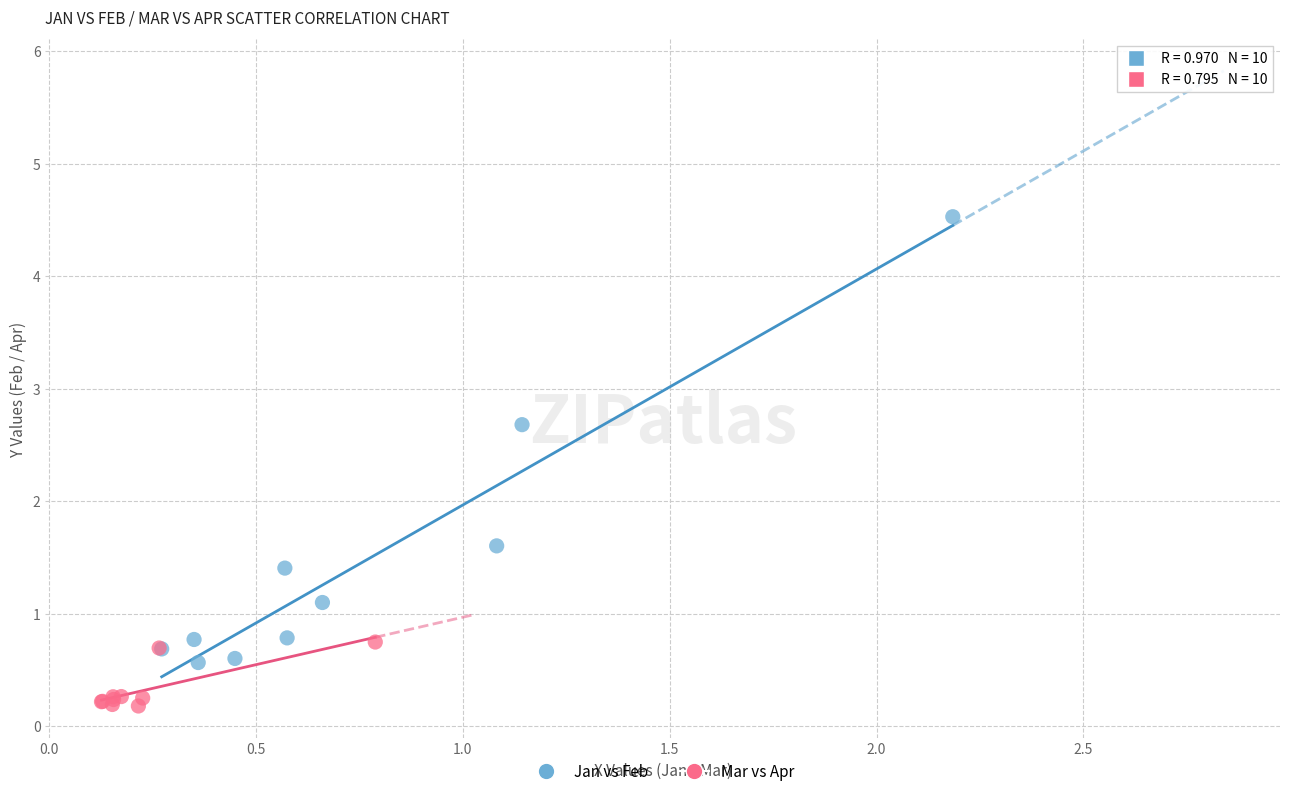

Which series has the largest Y range (max minus min)?

Jan vs Feb